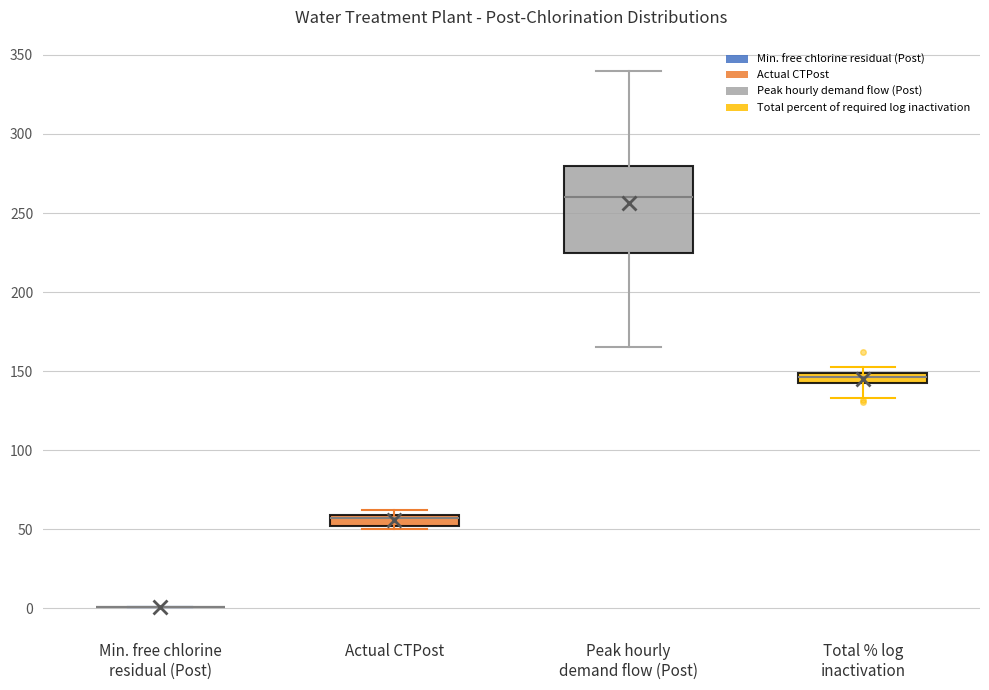

Comparing the boxes themselves (not the whiskers), which one is the tallest?

Peak hourly demand flow (Post)